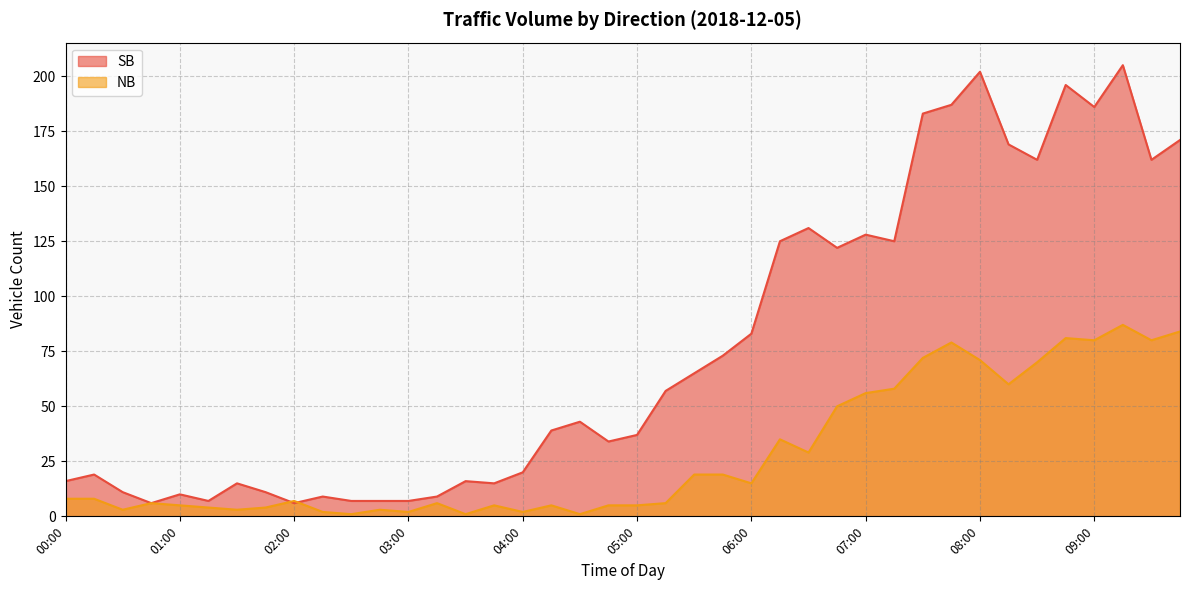

How many intersections are there between NB and SB?

2